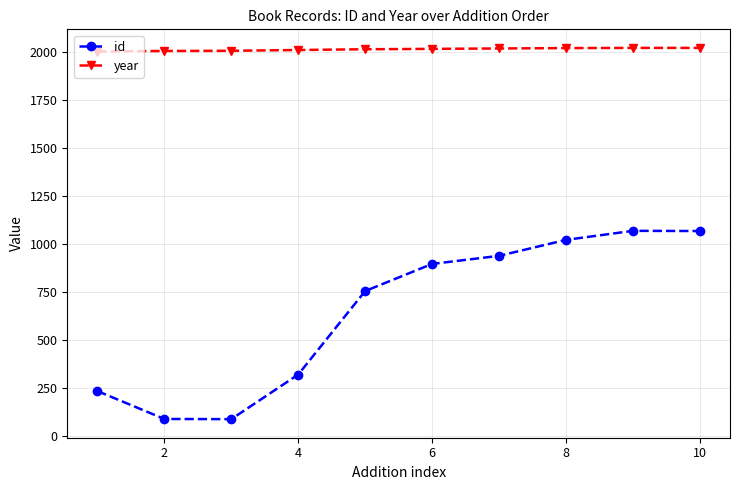

True or false: year and id intersect in this chart.

False